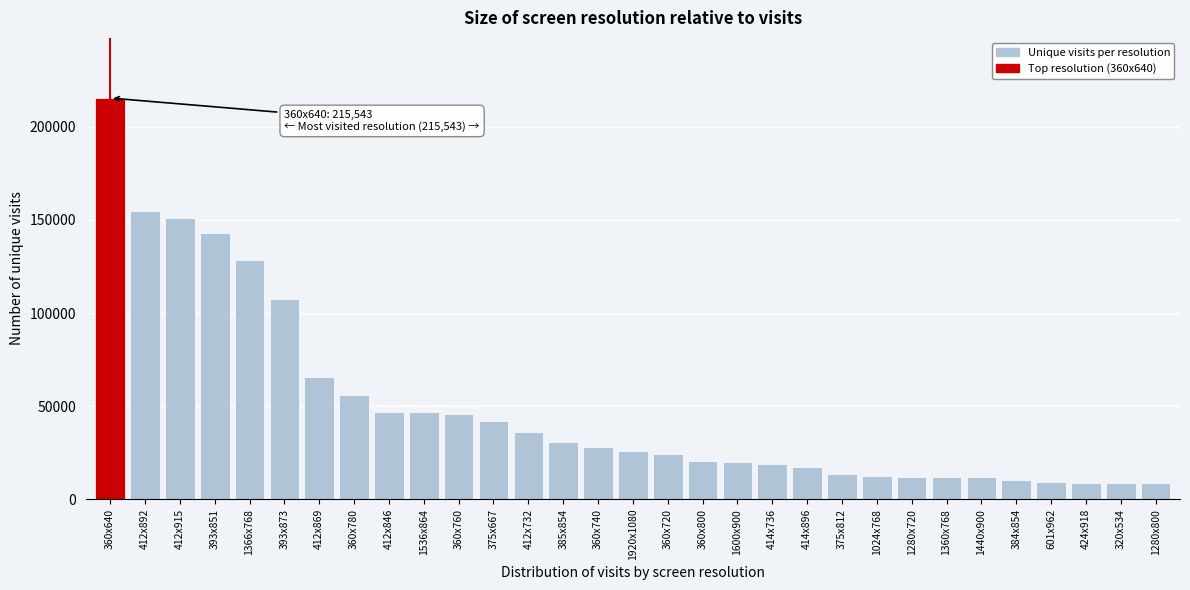

What is the minimum value shown in the chart?

8422